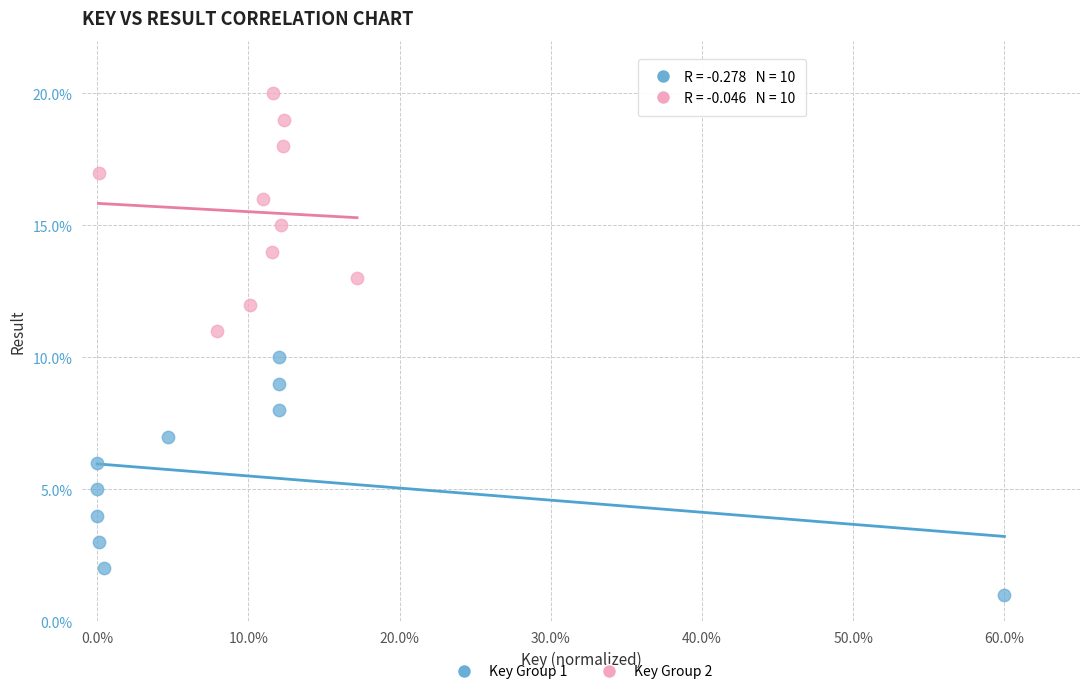

Which series contains the lowest Y value?

Key Group 1